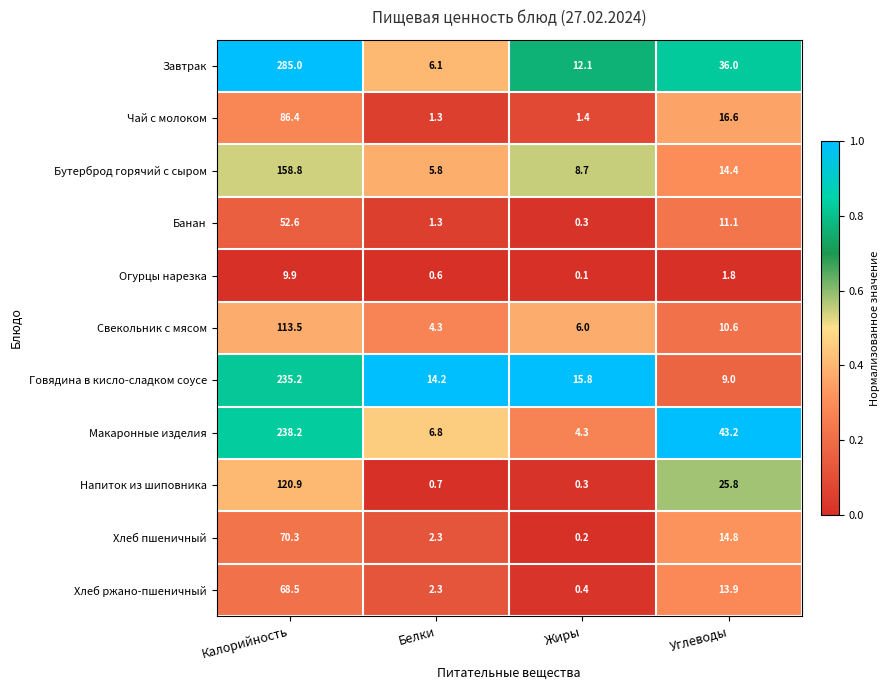

Rank the series by their maximum value, from highest to lowest.

Завтрак, Макаронные изделия, Говядина в кисло-сладком соусе, Бутерброд горячий с сыром, Напиток из шиповника, Свекольник с мясом, Чай с молоком, Хлеб пшеничный, Хлеб ржано-пшеничный, Банан, Огурцы нарезка